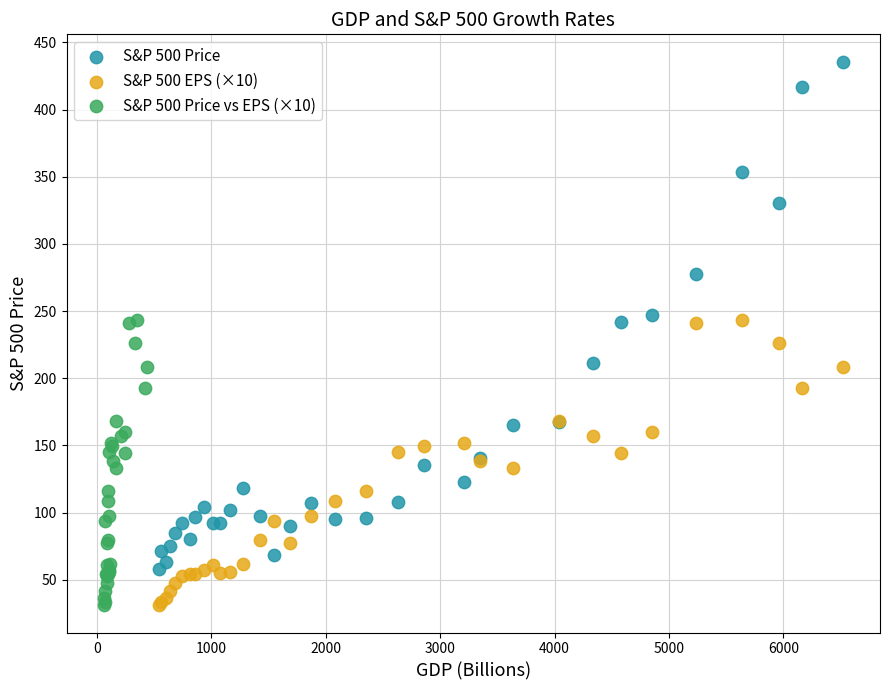

What are all the series names shown in the legend?

S&P 500 Price, S&P 500 EPS (×10), S&P 500 Price vs EPS (×10)